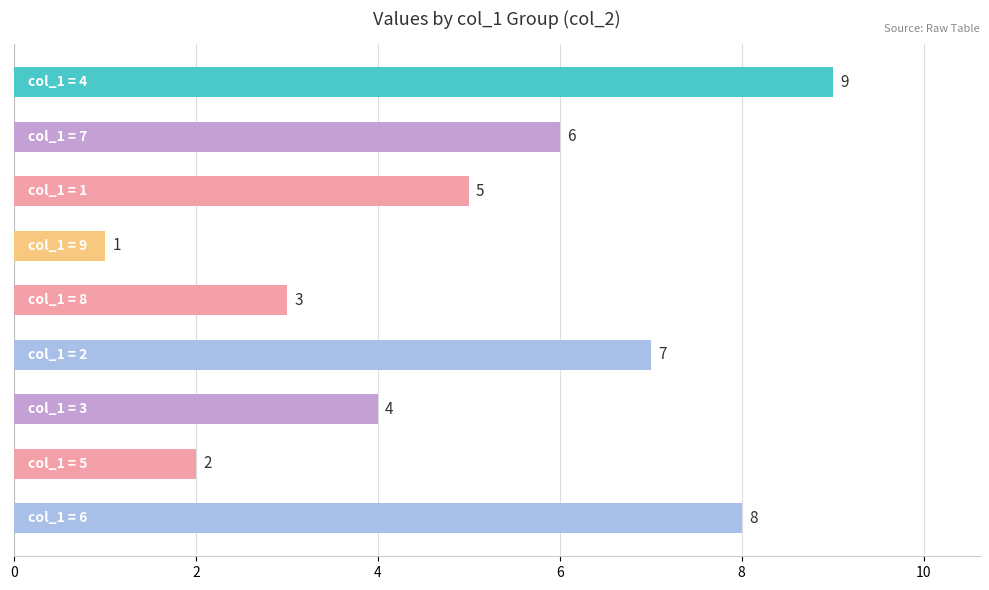

Does the chart contain stacked bars?

No